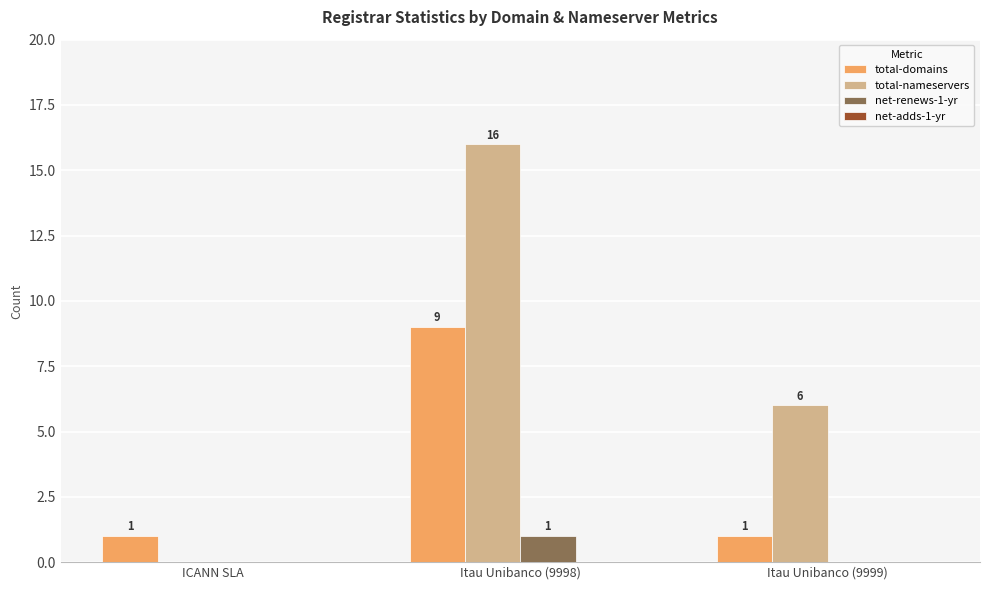

Which series changed the most between ICANN SLA and Itau Unibanco (9999)?

total-nameservers